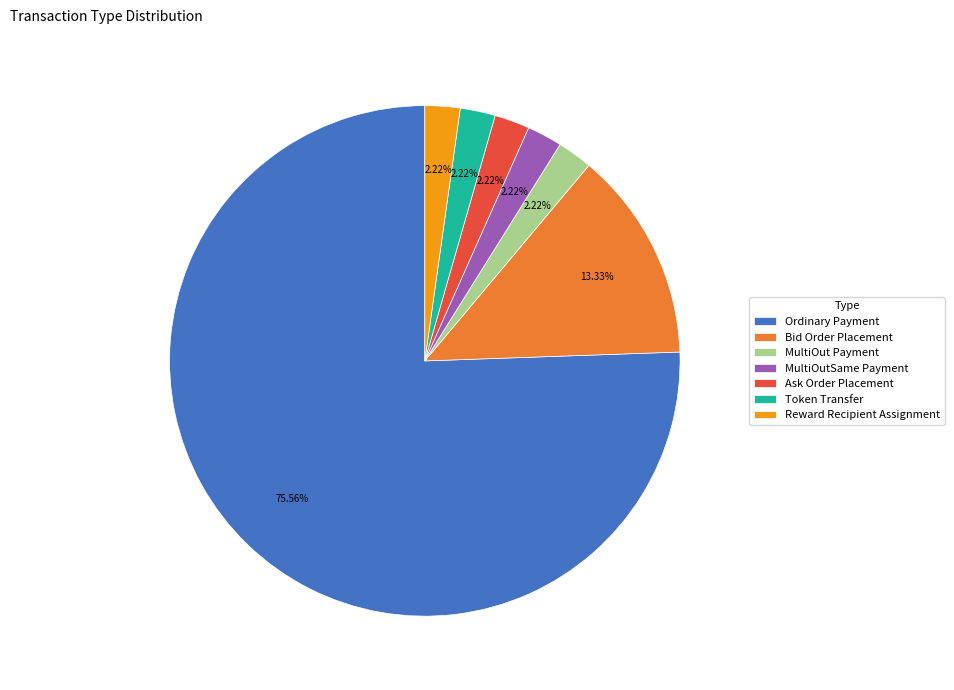

What portion of the pie excludes Bid Order Placement?

86.7%